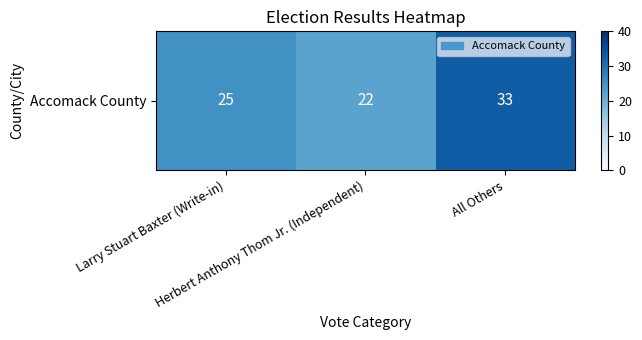

Count the values in the range 22 to 33.

3